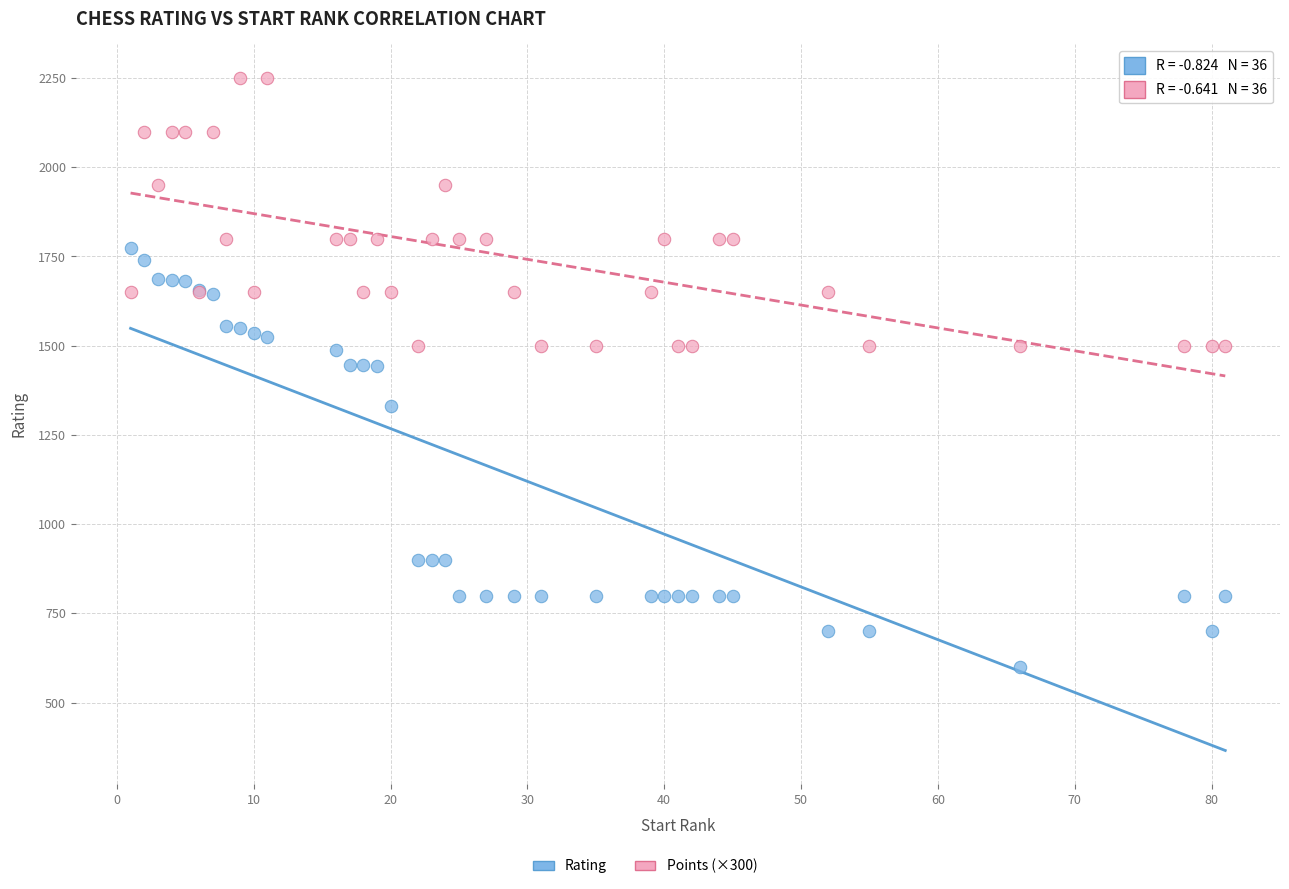

What is the X range (max minus min) for the scatter plot?

80